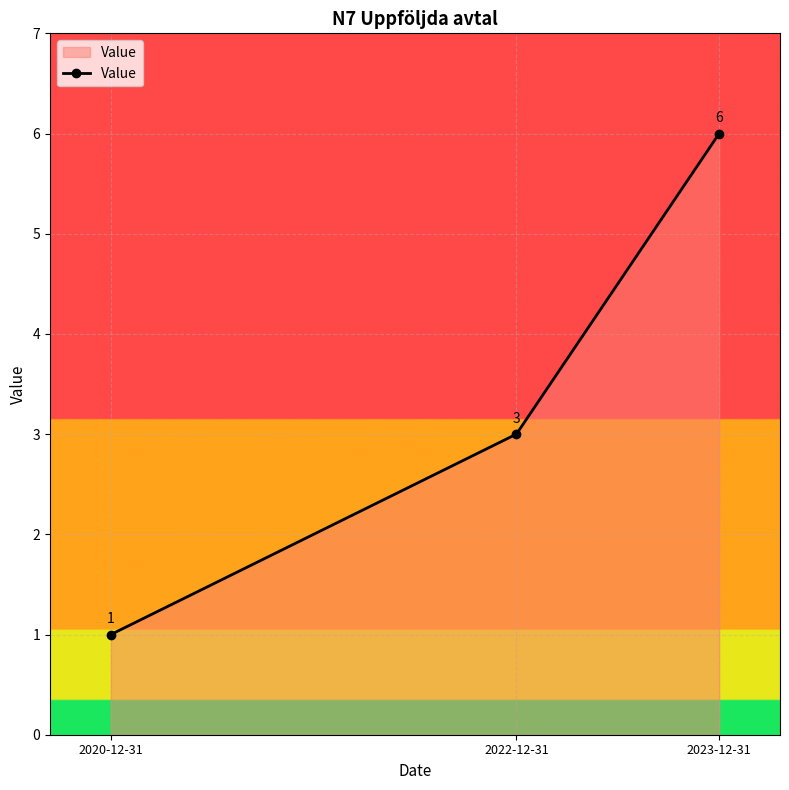

Reading left to right, transcribe all the data shown in this chart.

2020-12-31=1	2022-12-31=3	2023-12-31=6